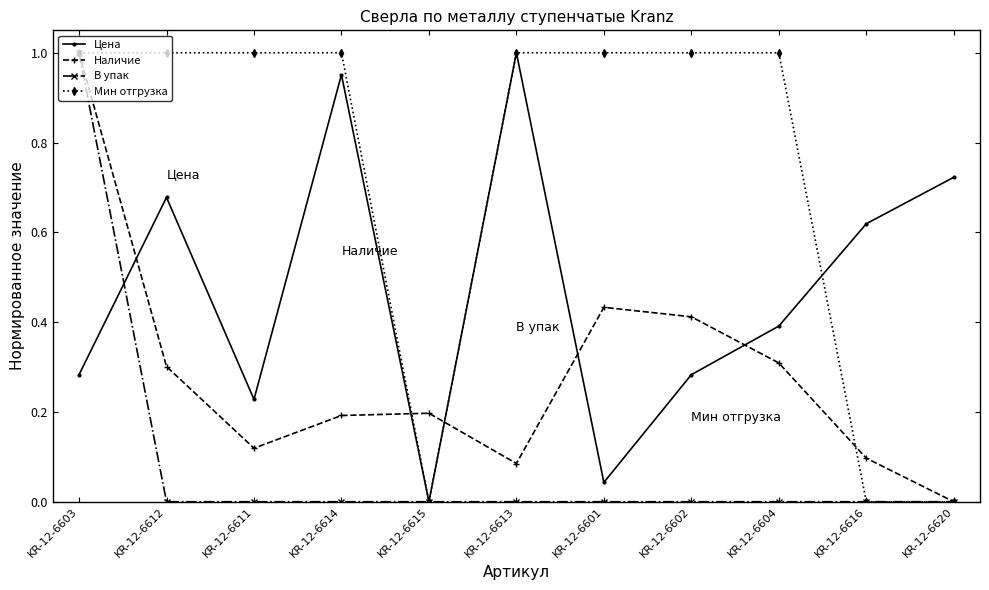

How many lines are shown in the chart?

4